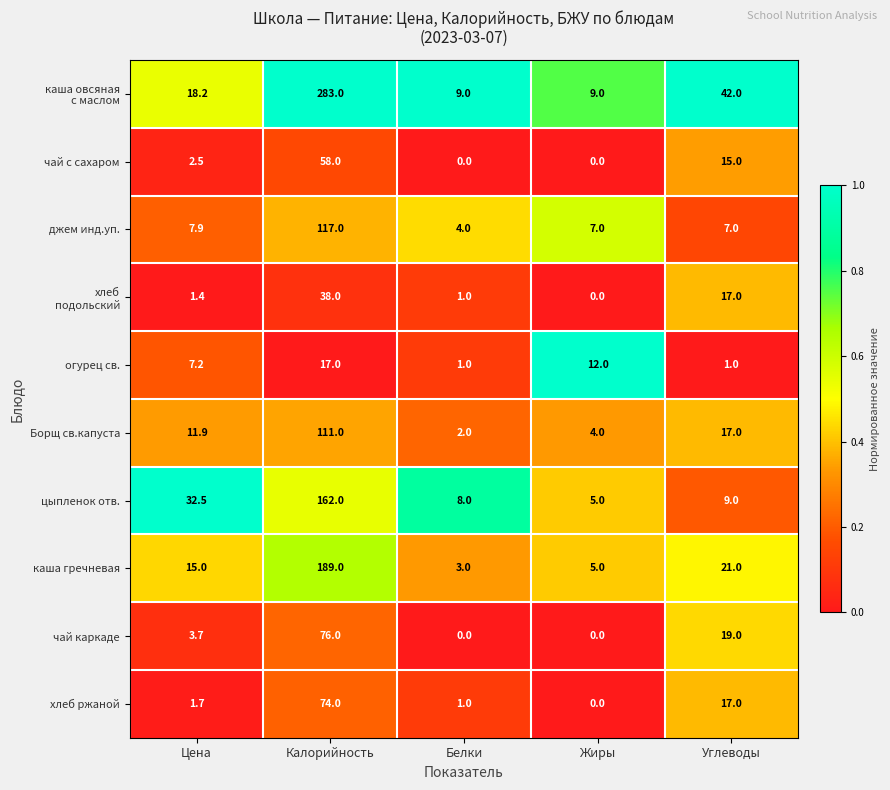

What is the maximum value shown in the chart?

283.0